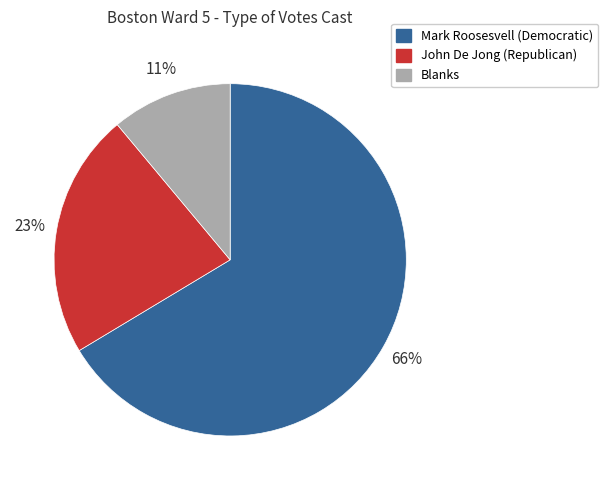

Is there a majority slice in this chart?

Yes